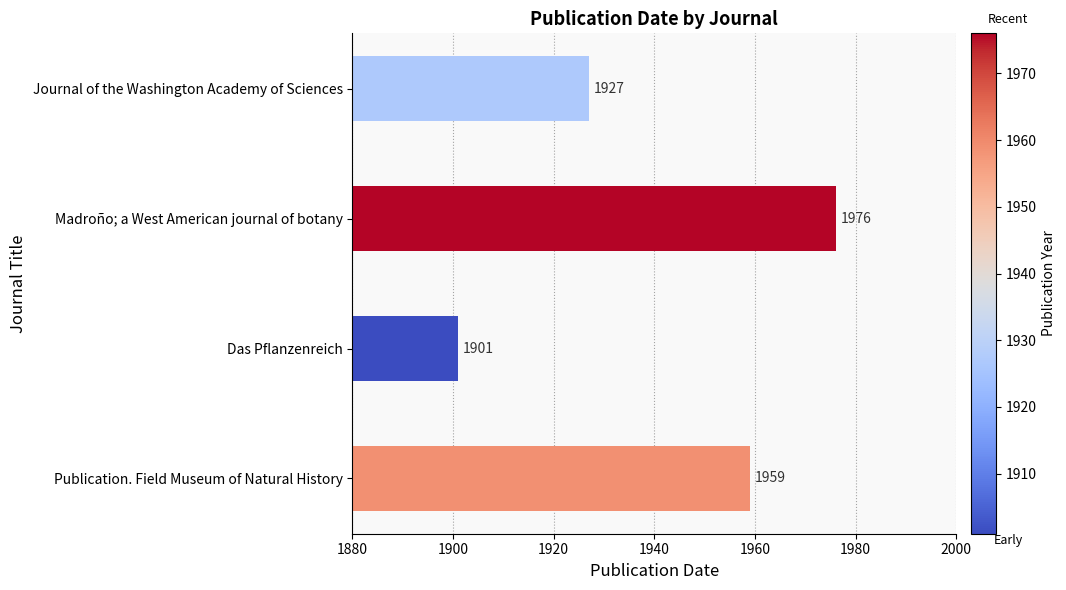

Which label corresponds to the largest value in the chart?

Madroño; a West American journal of botany